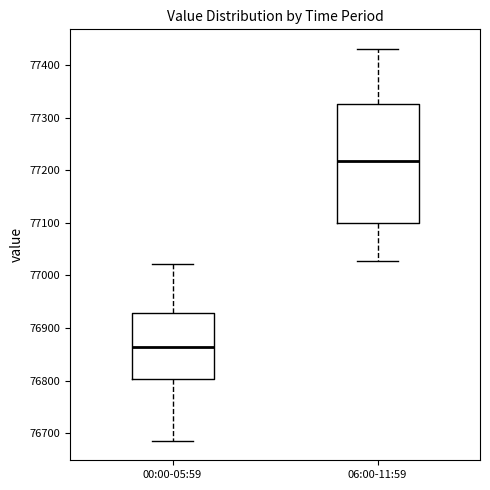

Which box is the tallest, from its lower edge to its upper edge?

06:00-11:59